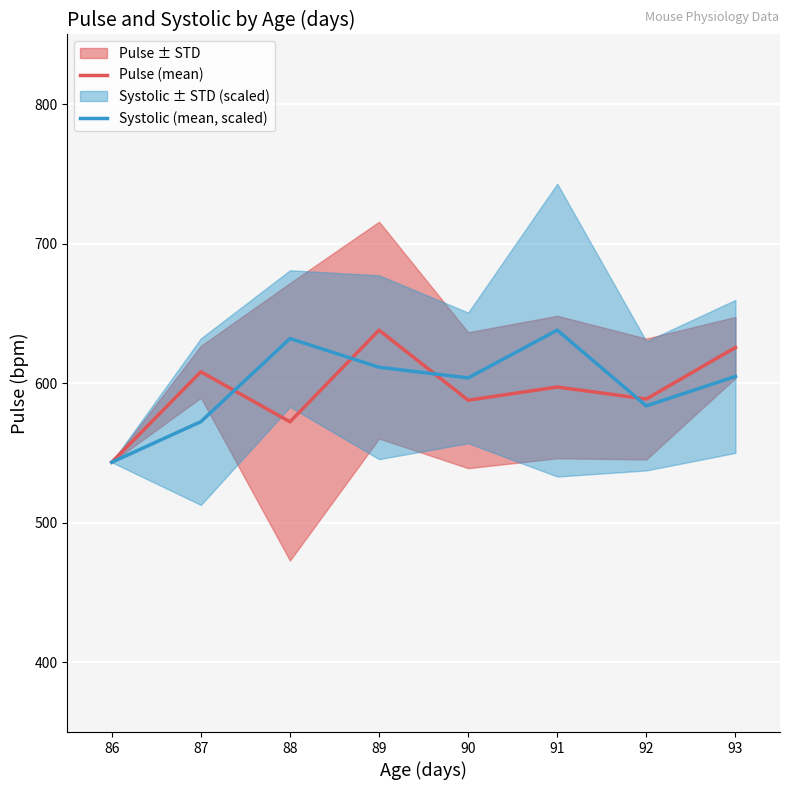

List the labels in order of Pulse (mean) value, smallest first.

86, 88, 90, 92, 91, 87, 93, 89